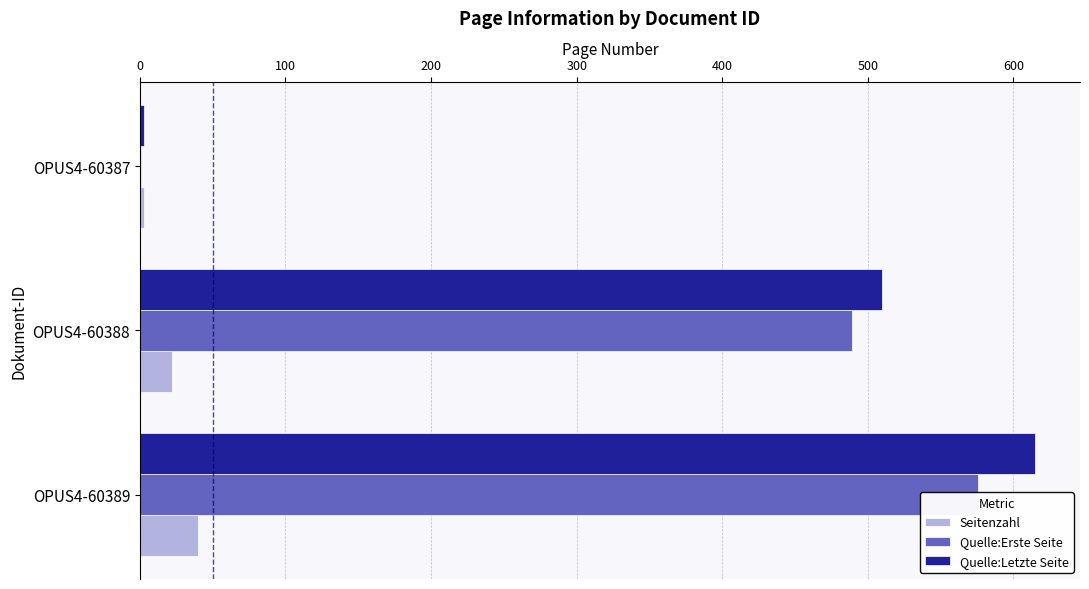

Is the value of Quelle:Erste Seite at 200 greater than the value of Quelle:Letzte Seite at 0?

No